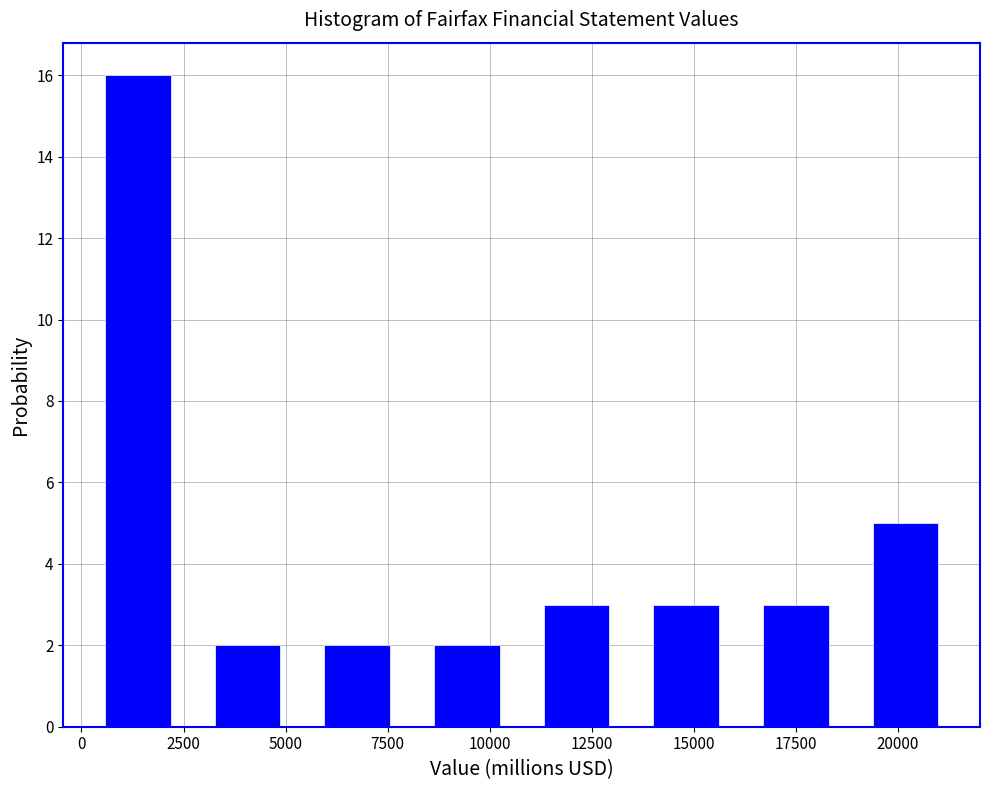

Over which range of the x-axis is the bar tallest?

0 to 2500